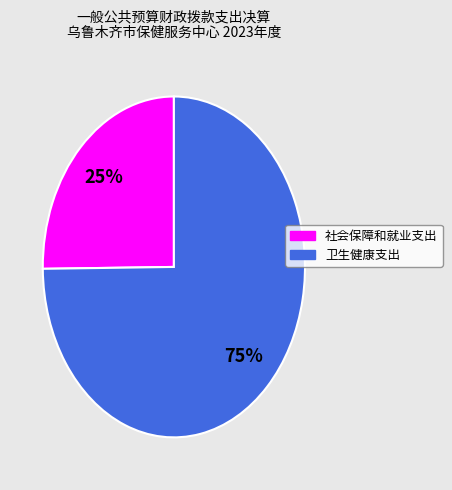

Is the sum of 社会保障和就业支出 and 卫生健康支出 greater than half?

Yes